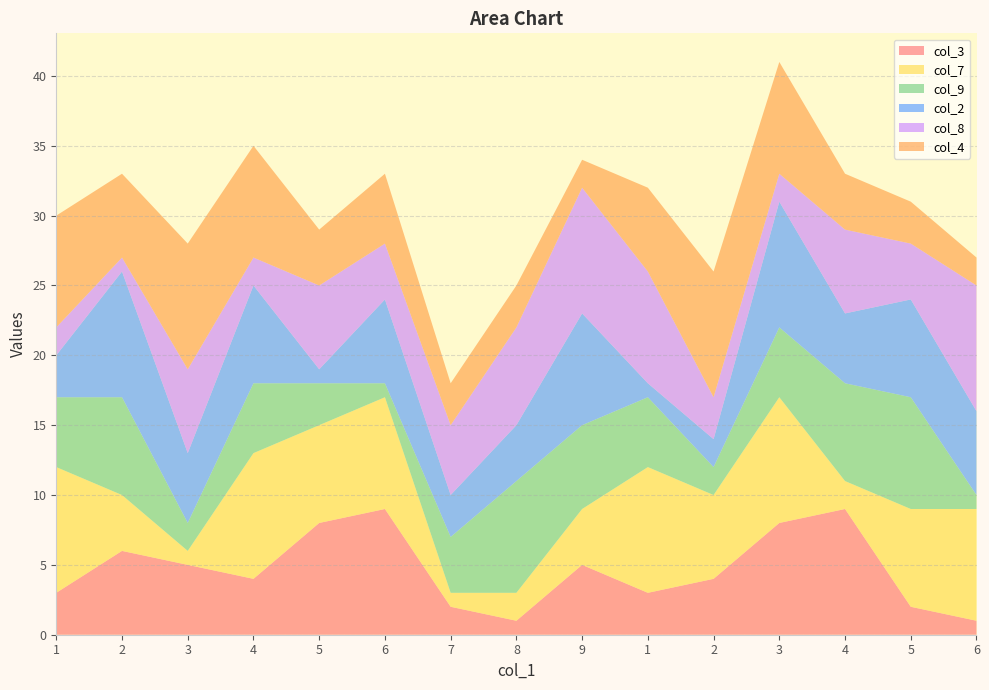

Reading left to right, what are all the values shown in this chart?

col_3: 1=3	2=6	3=5	4=4	5=8	6=9	7=2	8=1	9=5	1=3	2=4	3=8	4=9	5=2	6=1
col_7: 1=9	2=4	3=1	4=9	5=7	6=8	7=1	8=2	9=4	1=9	2=6	3=9	4=2	5=7	6=8
col_9: 1=5	2=7	3=2	4=5	5=3	6=1	7=4	8=8	9=6	1=5	2=2	3=5	4=7	5=8	6=1
col_2: 1=3	2=9	3=5	4=7	5=1	6=6	7=3	8=4	9=8	1=1	2=2	3=9	4=5	5=7	6=6
col_8: 1=2	2=1	3=6	4=2	5=6	6=4	7=5	8=7	9=9	1=8	2=3	3=2	4=6	5=4	6=9
col_4: 1=8	2=6	3=9	4=8	5=4	6=5	7=3	8=3	9=2	1=6	2=9	3=8	4=4	5=3	6=2